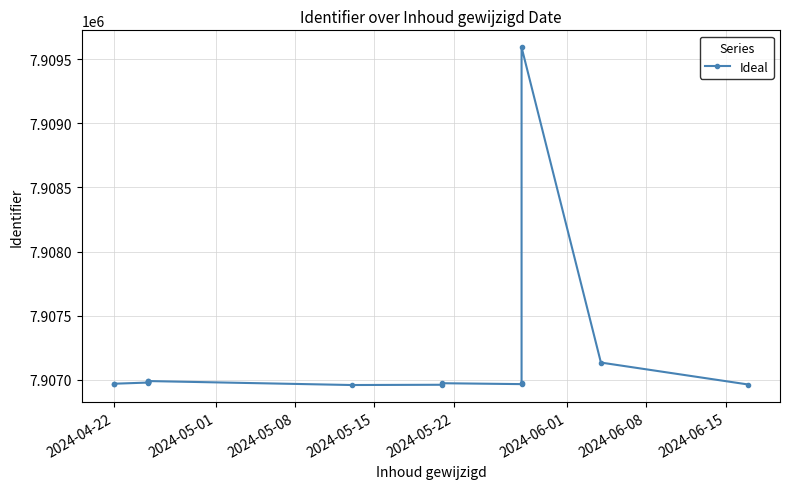

Reading left to right, what are all the values shown in this chart?

7906968	7906970	7906979	7906981	7906982	7906984	7906986	7906988	7906991	7906960	7906962	7906974	7906967	7906976	7909593	7907135	7906964